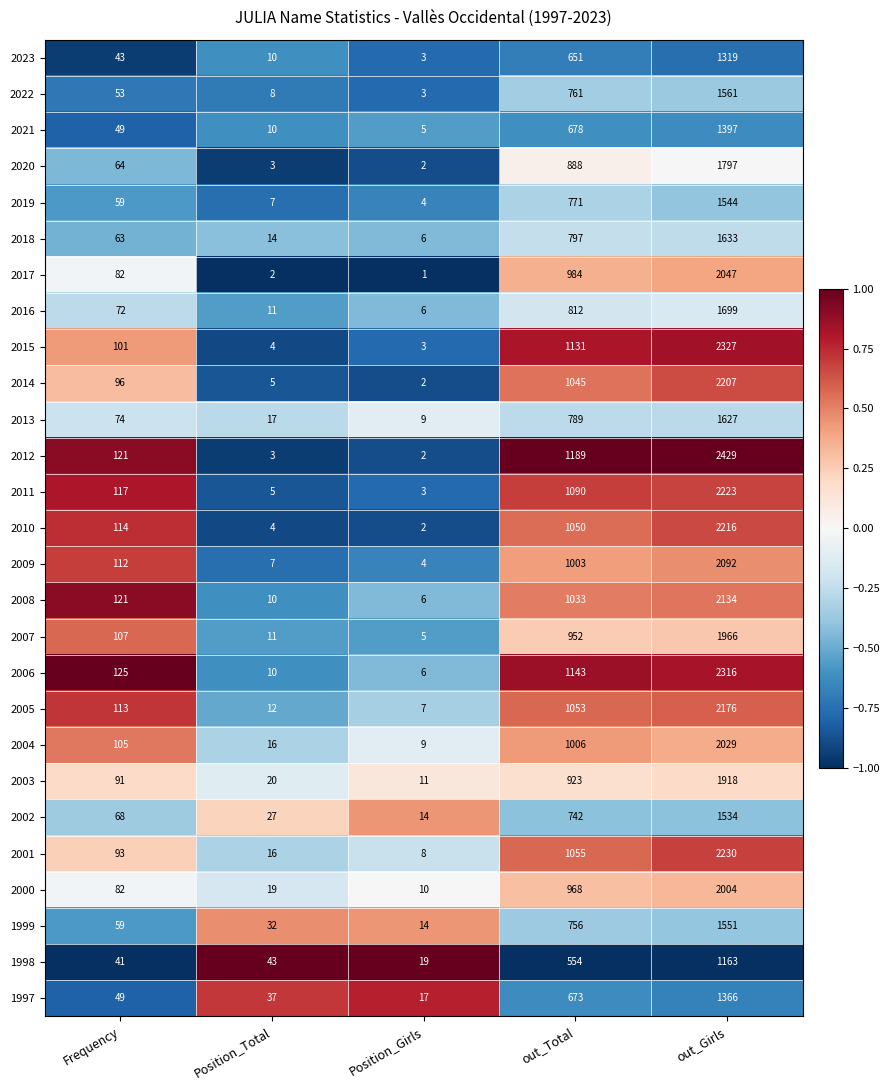

Which category has the highest value across all series?

out_Girls